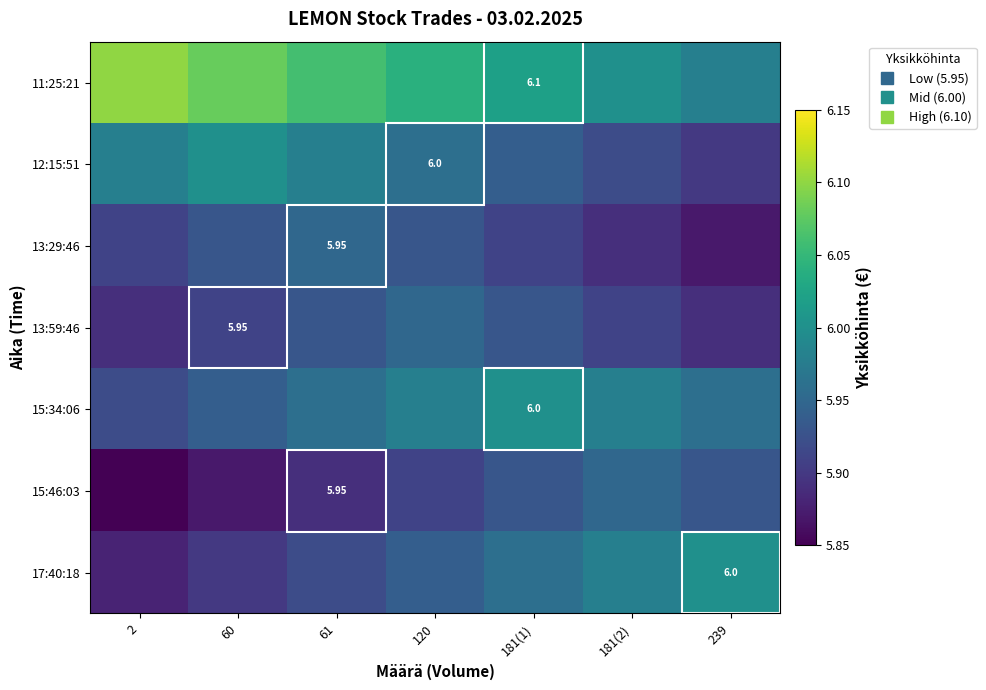

Count the number of categories in the chart.

7